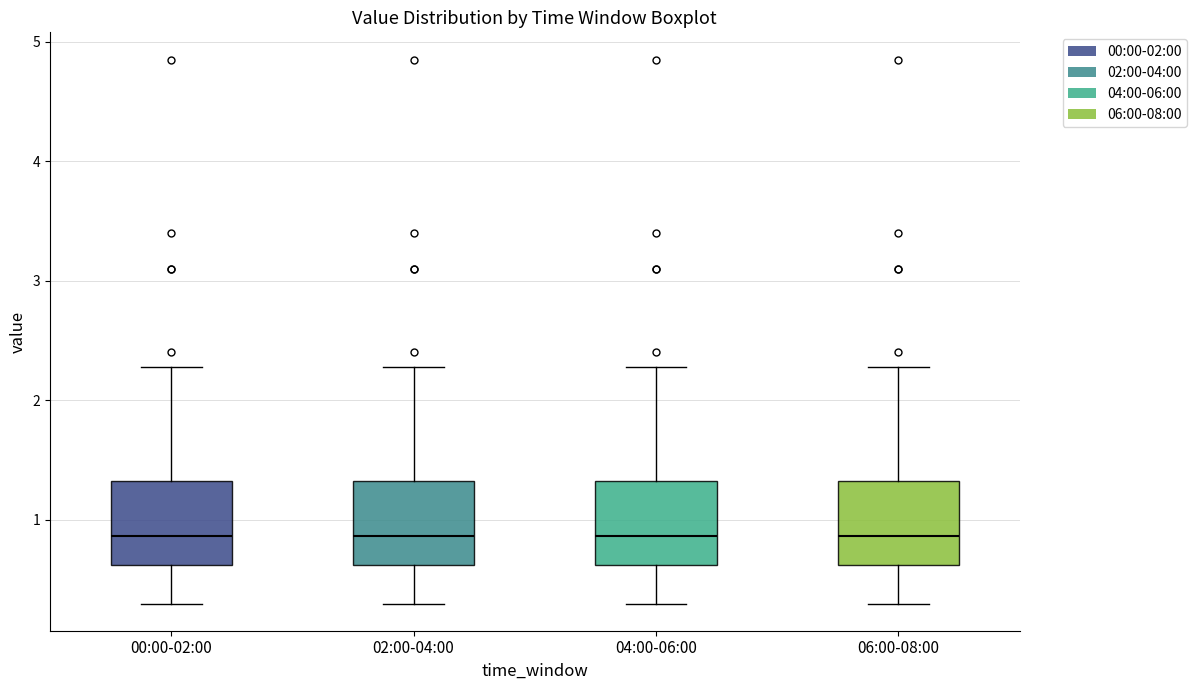

Where does the median line of the box for 02:00-04:00 sit on the y-axis? The values are not printed on the chart, so give them approximately, as read against the axis.

0.9